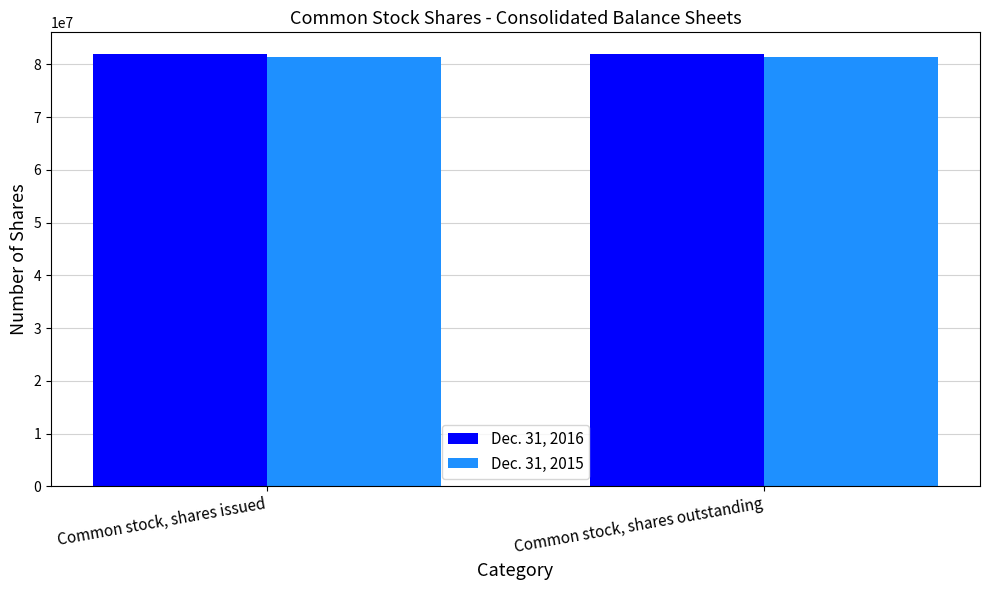

What is the lowest value of the Dec. 31, 2016 series?

81983937